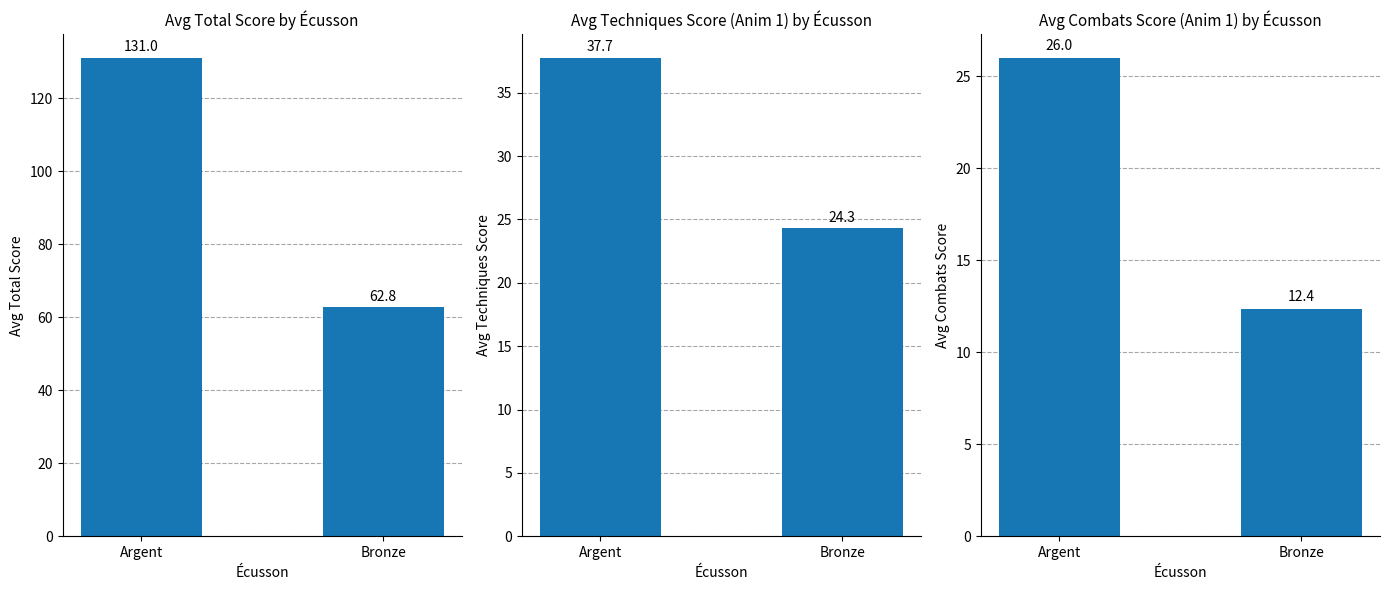

Reading right to left, list all the values displayed in this chart.

Avg Total Score: Bronze=62.8	Argent=131.0
Avg Techniques (Anim 1): Bronze=24.3	Argent=37.7
Avg Combats (Anim 1): Bronze=12.4	Argent=26.0